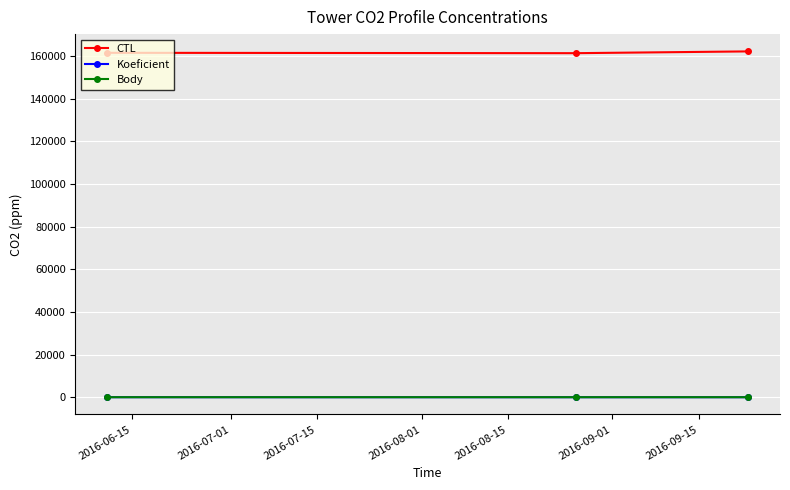

At how many categories does at least one series exceed 102536?

3